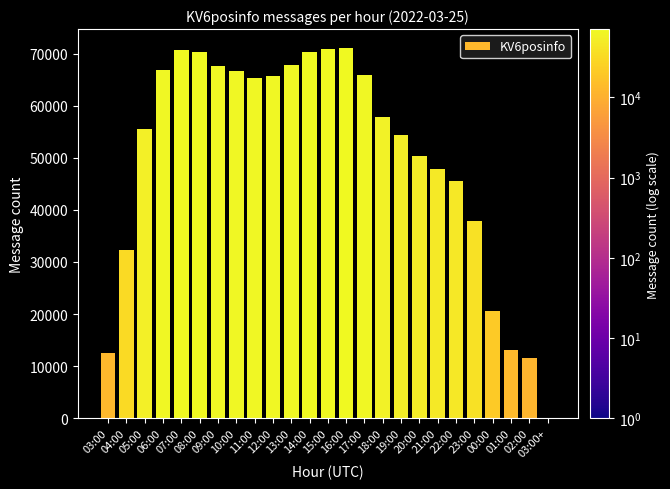

The chart shows a value of 70696 at 07:00. True or false?

True